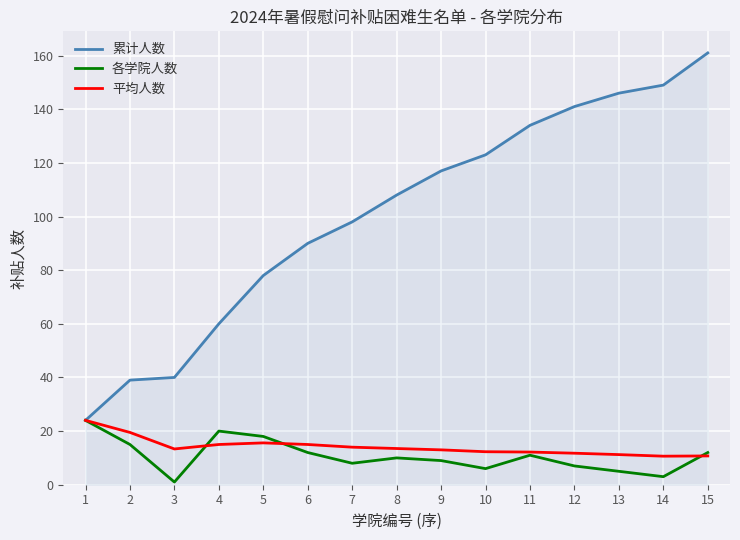

Rank the series at 10 from highest to lowest value.

累计人数, 平均人数, 各学院人数